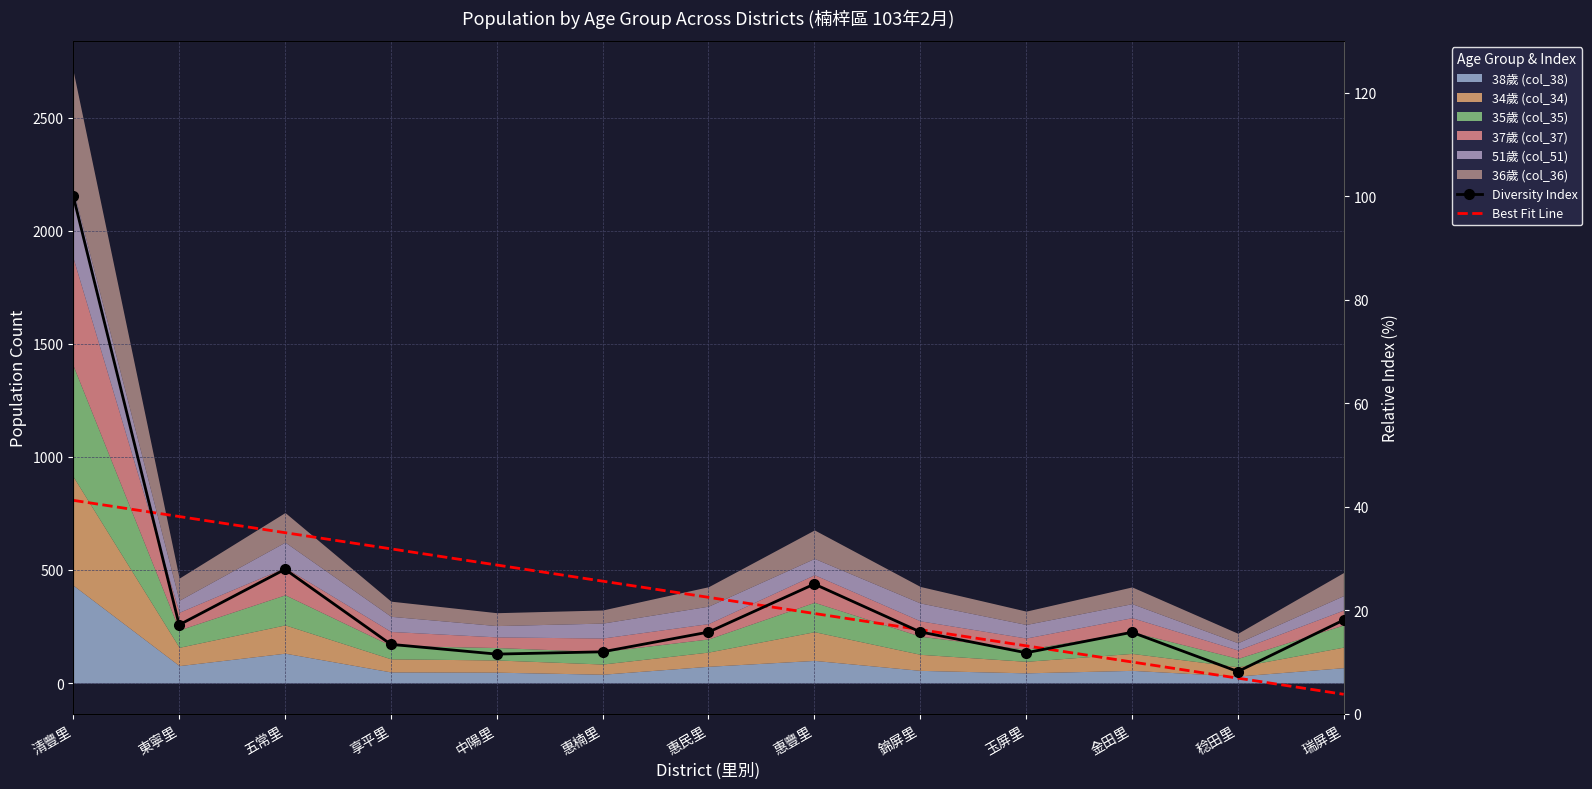

After their last crossing, which series has the higher values: Best Fit Line or Diversity Index?

Diversity Index